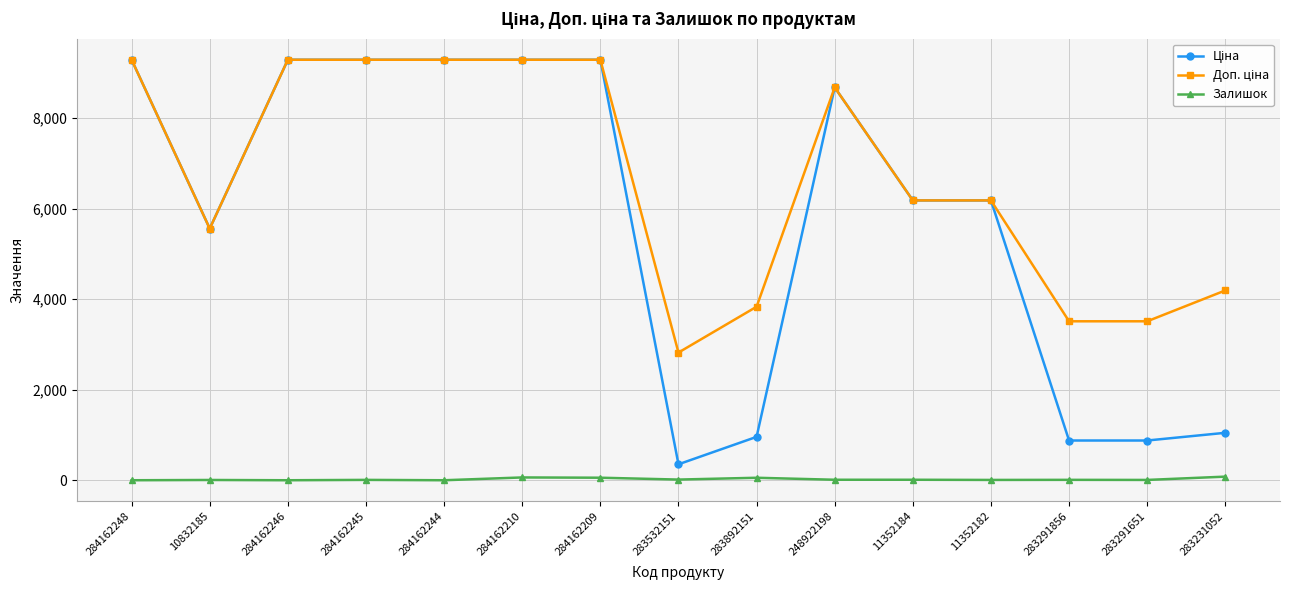

What is the total value across all series at 284162209?

18636.9